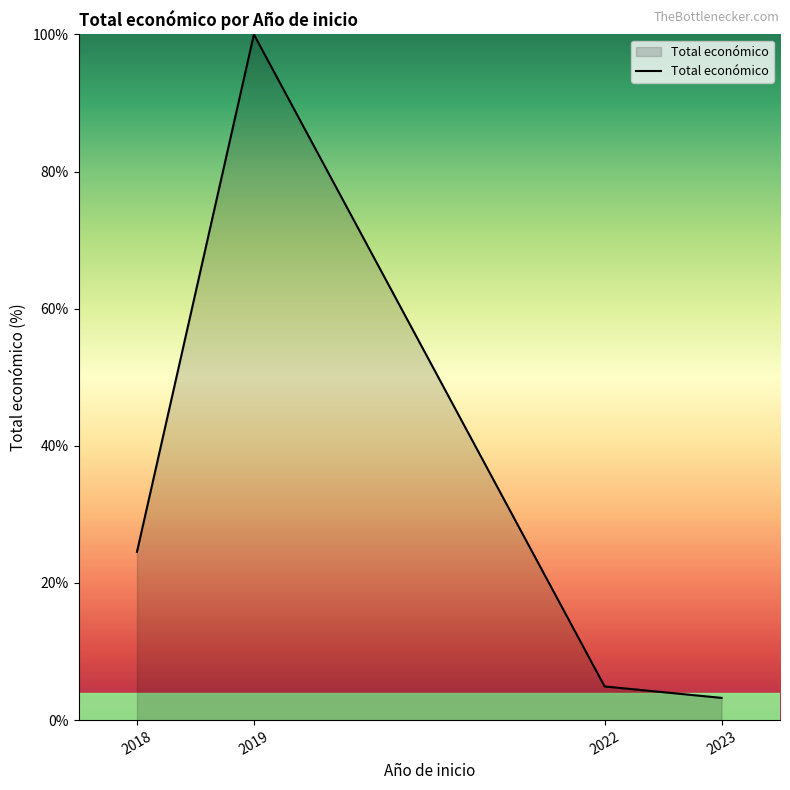

Reading left to right, transcribe all the data shown in this chart.

2018=24.5	2019=100.0	2022=4.9	2023=3.2